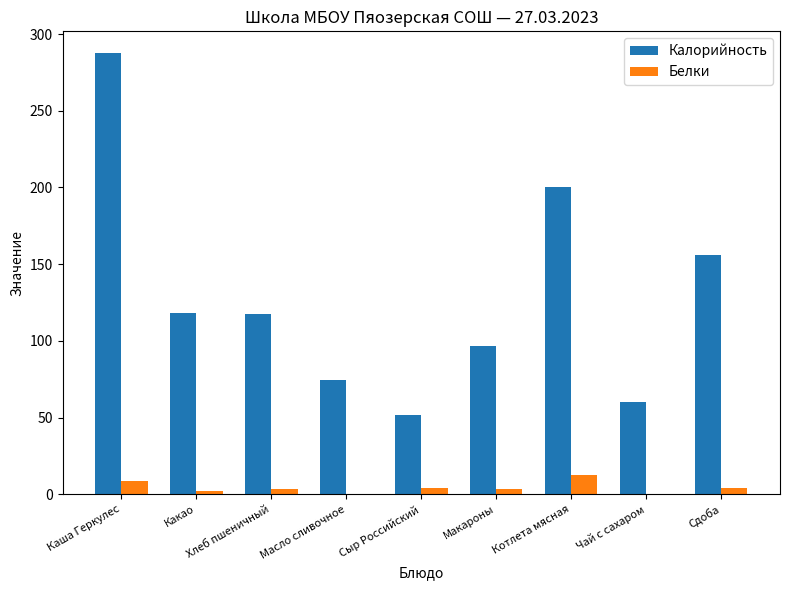

The Калорийность series shows 301.0 at Котлета мясная. True or false?

False